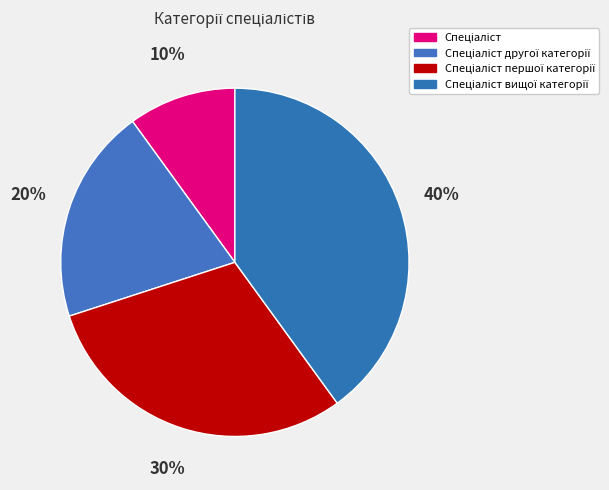

Which slice is the largest?

Спеціаліст вищої категорії